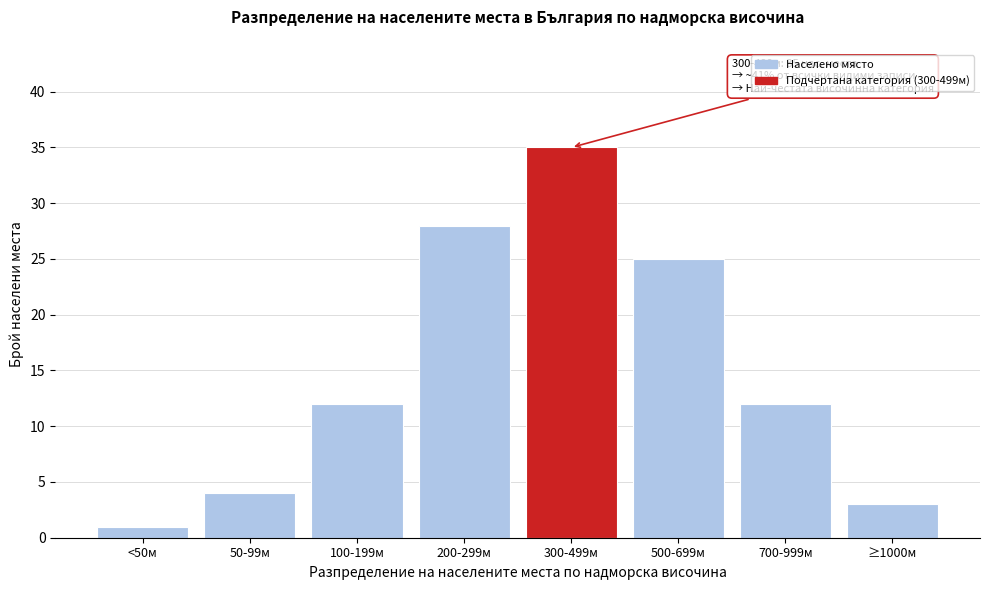

Reading right to left, what are all the values shown in this chart?

3	12	25	35	28	12	4	1